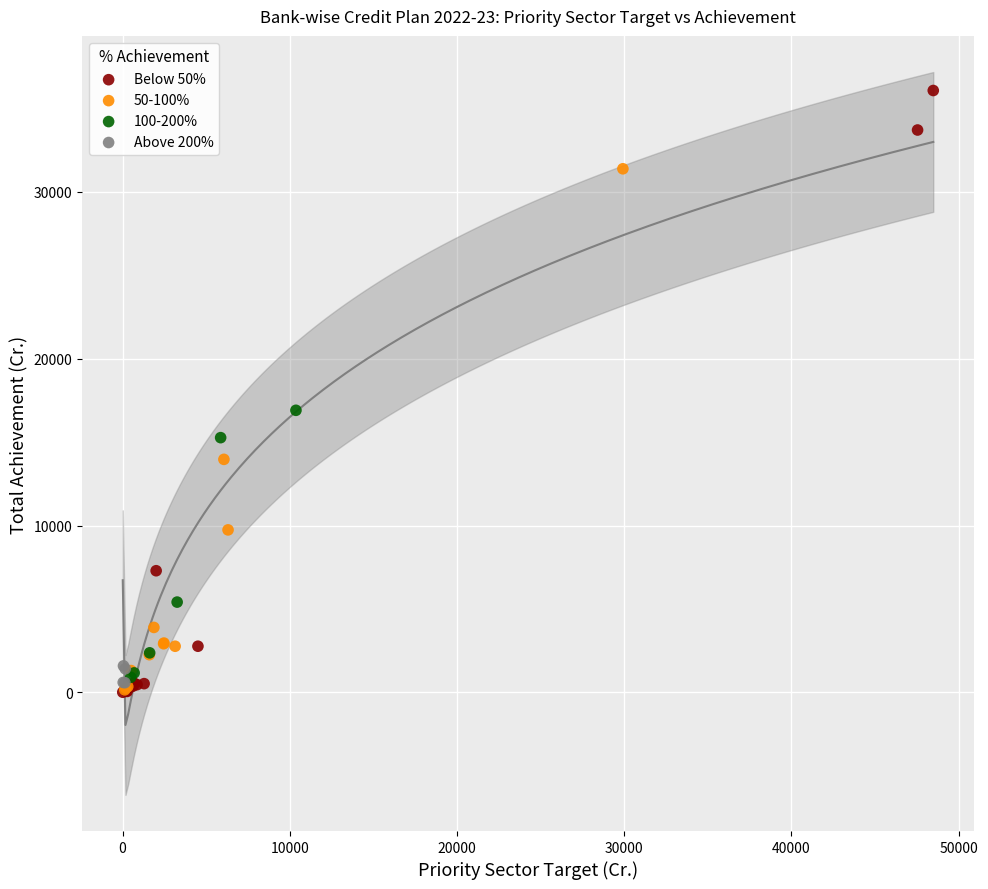

Which series contains the highest Y value?

Below 50%